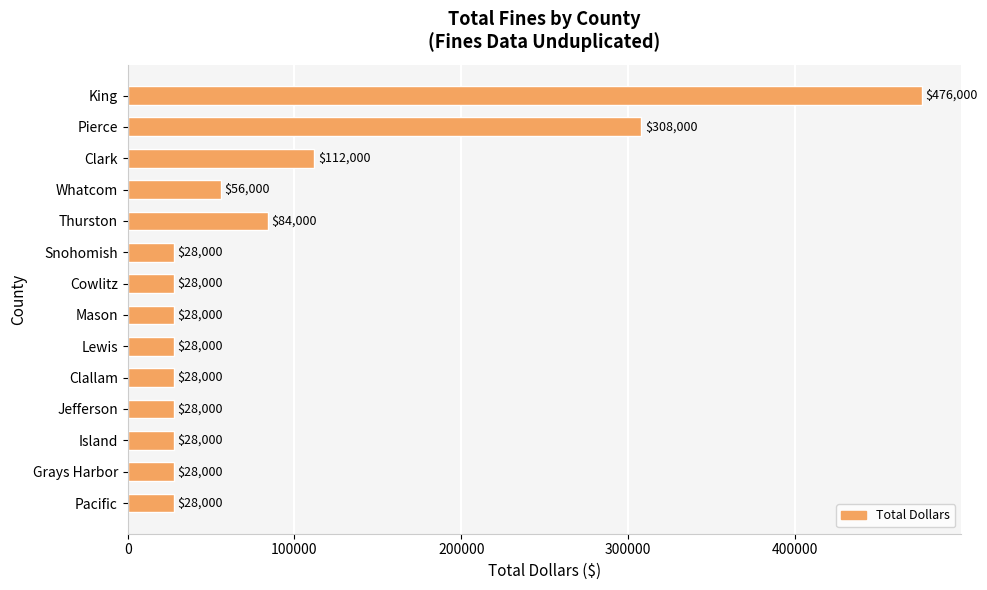

At which label is the value closest to 252000?

Pierce